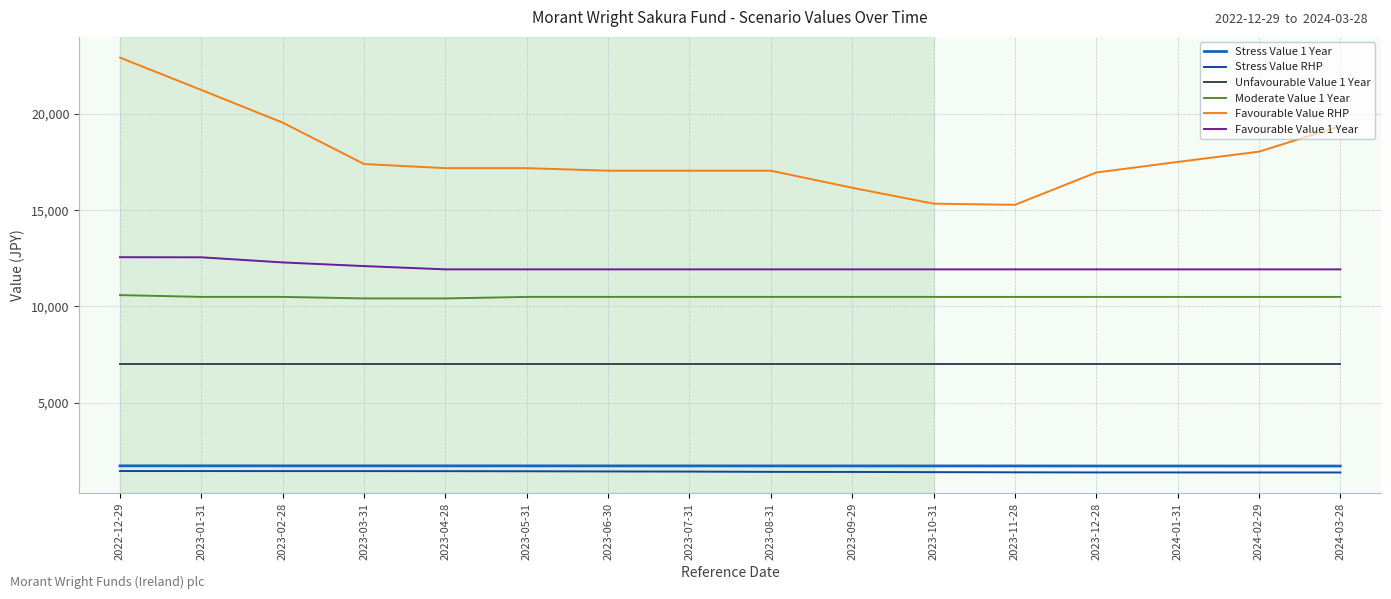

True or false: Stress Value 1 Year and Favourable Value 1 Year cross at least once.

False